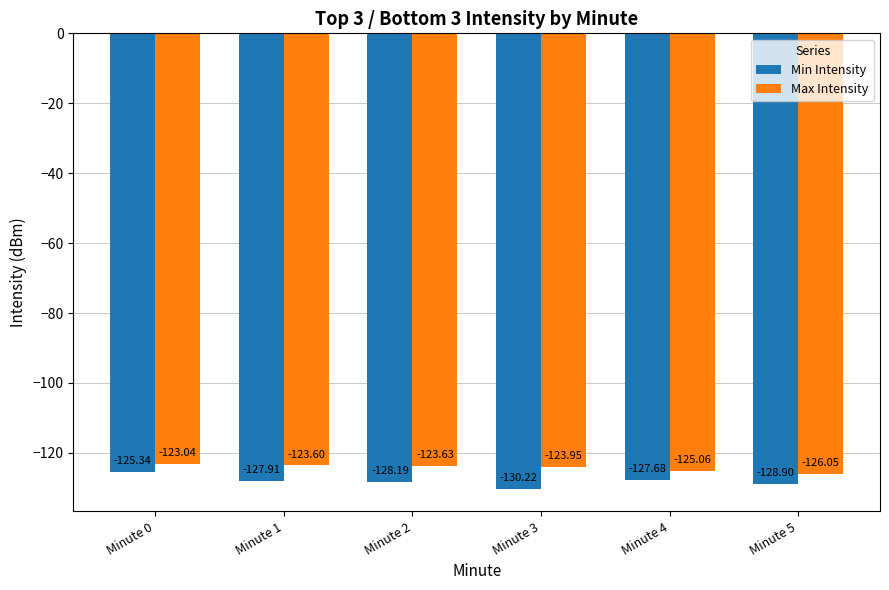

How many bars are there in each group?

2